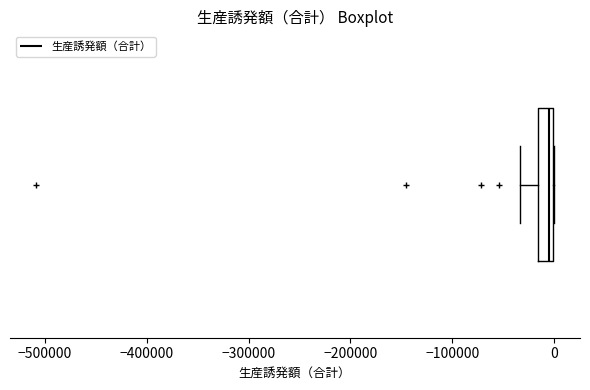

Where is the left edge of the box on the x-axis? The values are not printed on the chart, so give them approximately, as read against the axis.

-20000